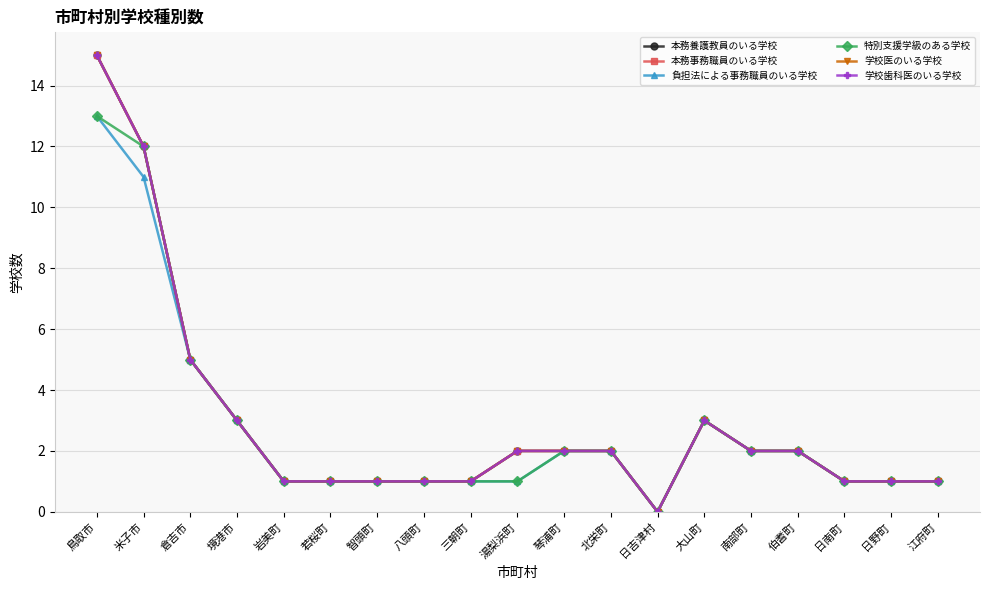

At which category does 本務養護教員のいる学校 reach its first local valley?

日吉津村